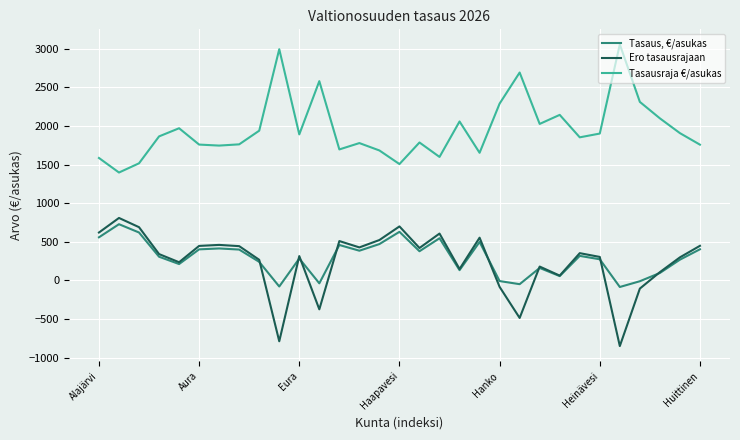

What is the average value of the Ero tasausrajaan series?

244.5